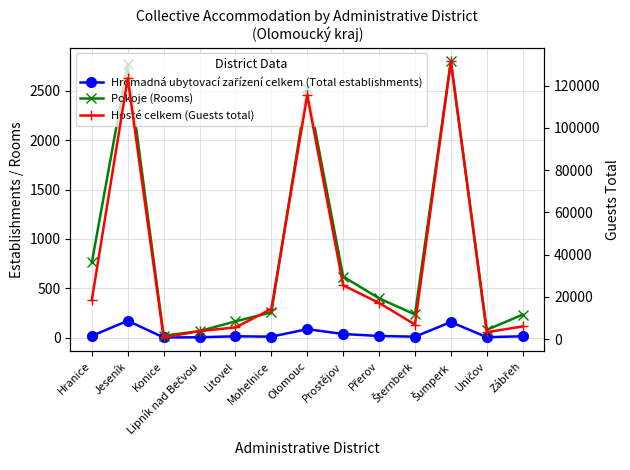

Count the number of categories in the chart.

13